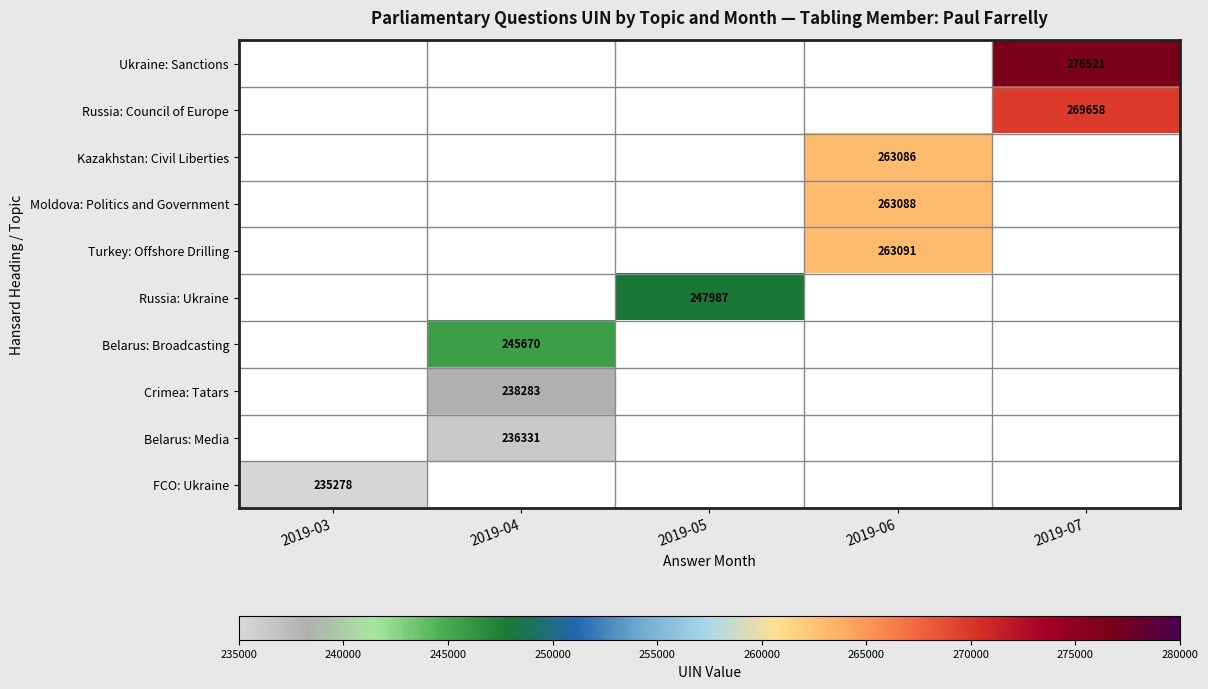

The value of FCO: Ukraine at 2019-03 is 85423. True or false?

False